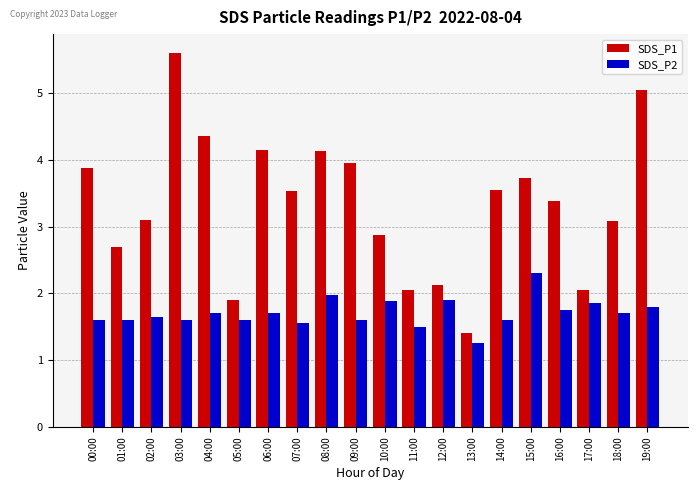

What is the total value across all series at 17:00?

3.9